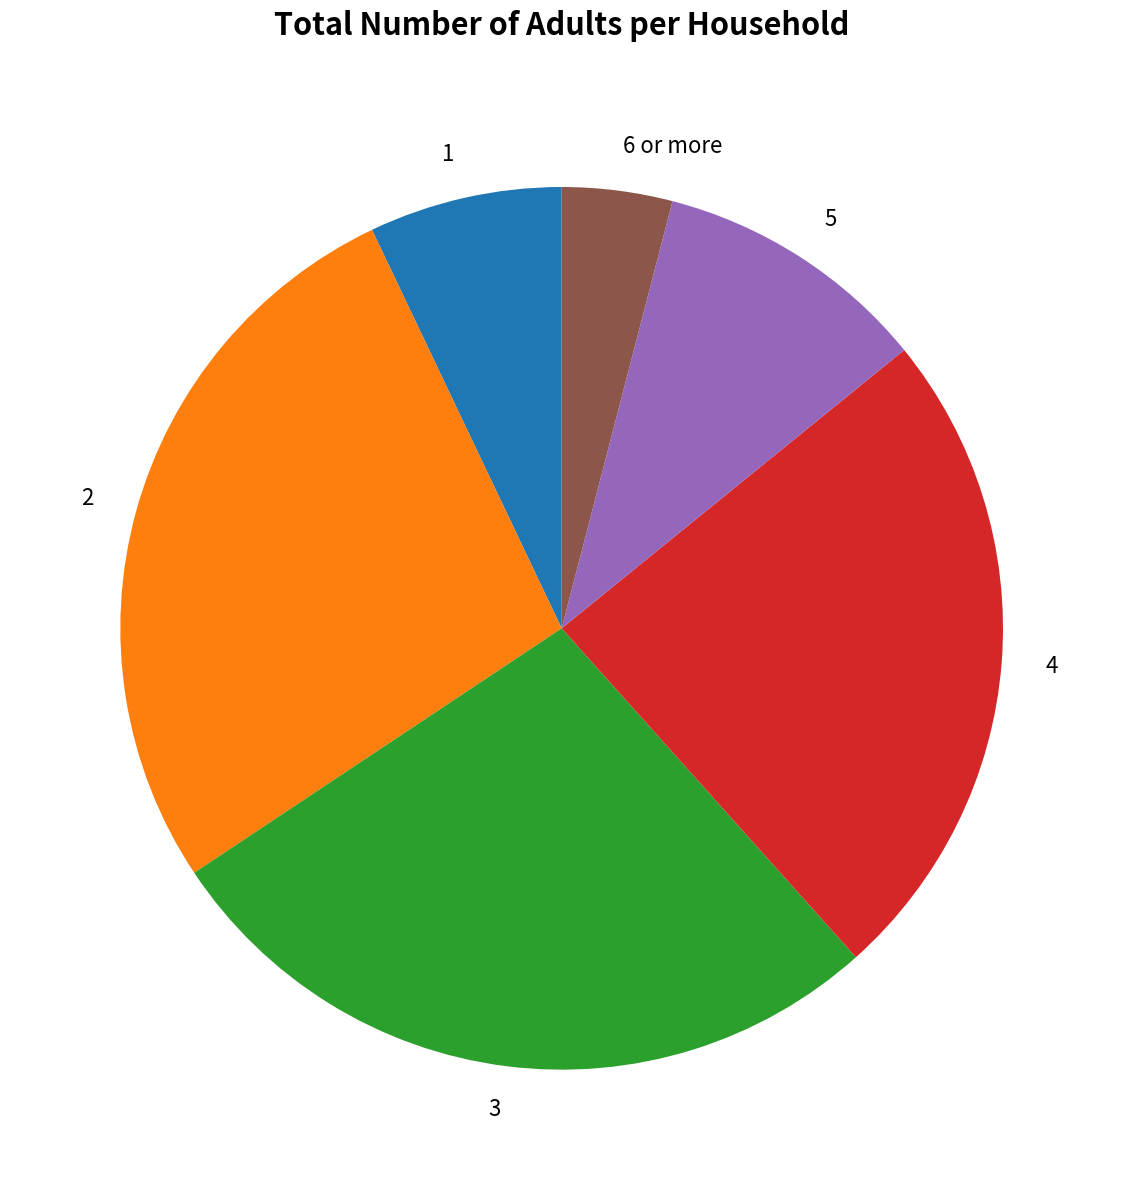

Is the sum of 1 and 4 greater than half?

No